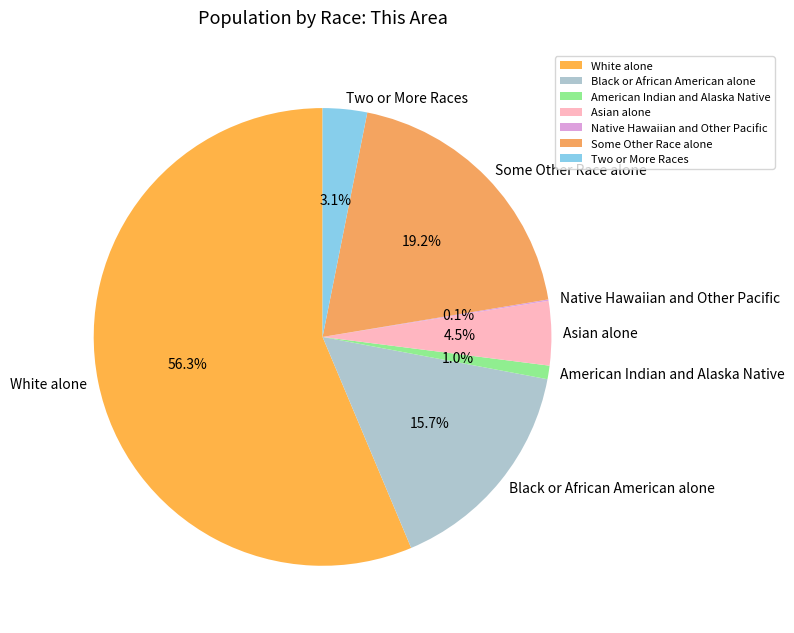

To the nearest percent, what percentage of the pie is Black or African American alone?

16%